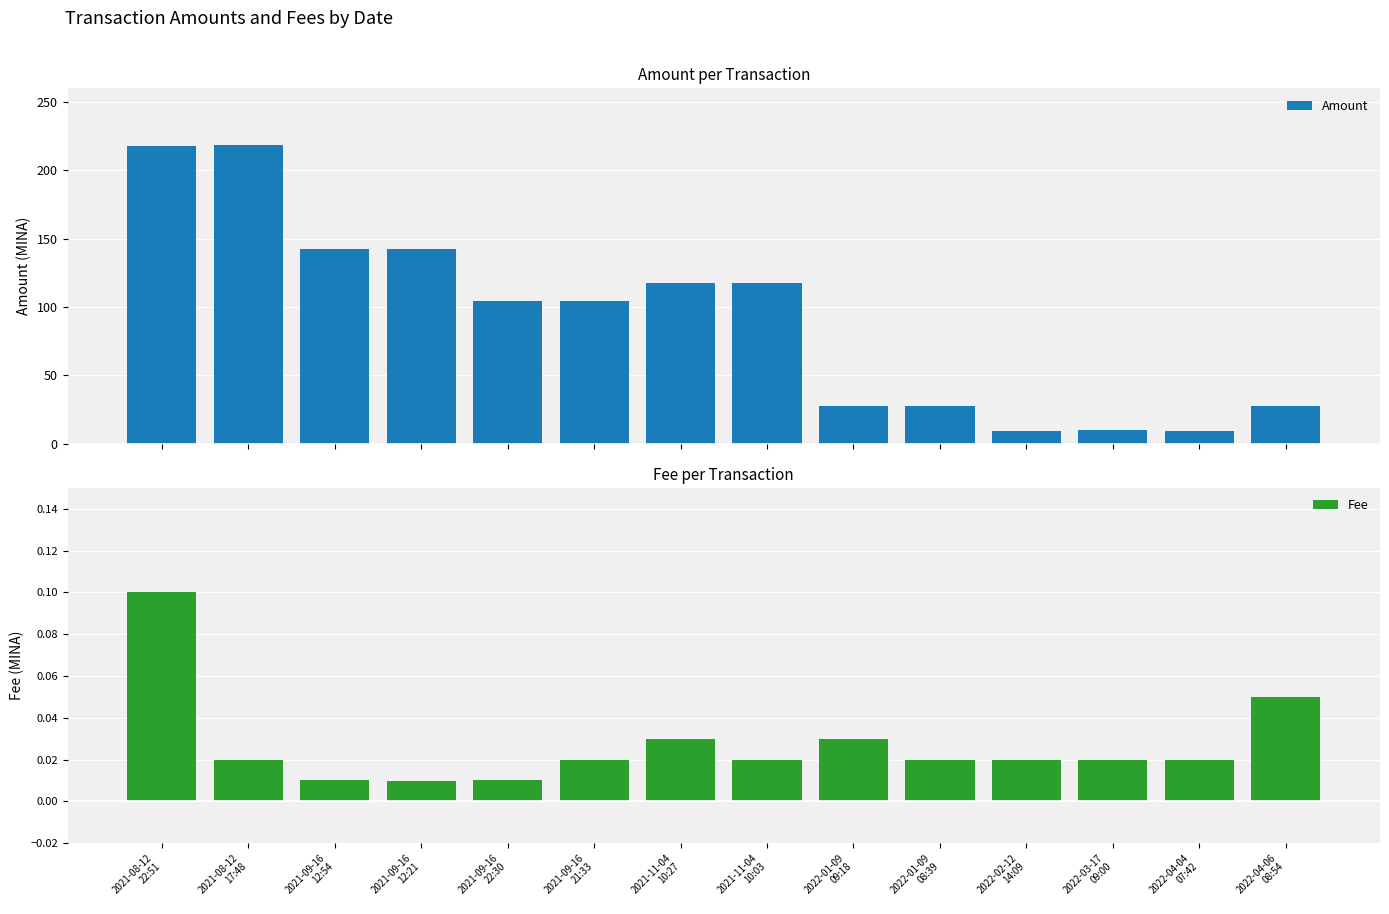

Which series changed the most between 2021-09-16
12:54 and 2022-03-17
09:00?

Amount